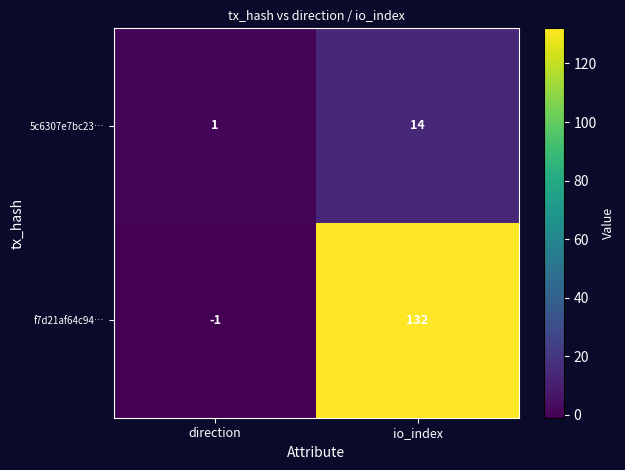

What is the sum of the 5c6307e7bc23… values at direction and io_index?

15